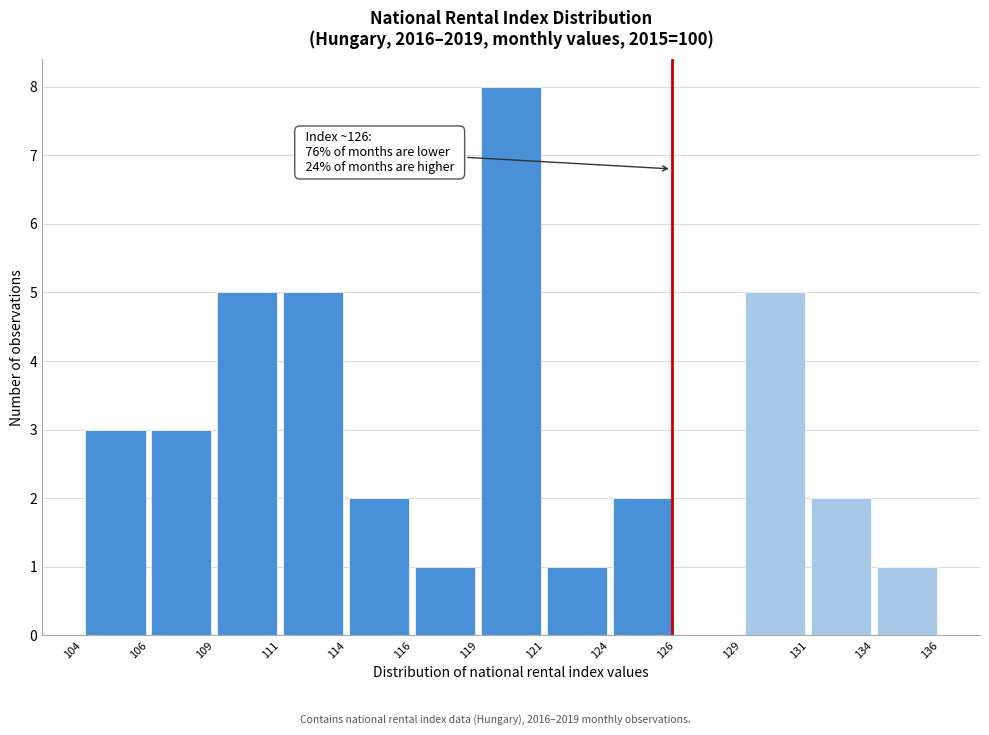

Which range on the x-axis has the tallest bar?

119 to 121